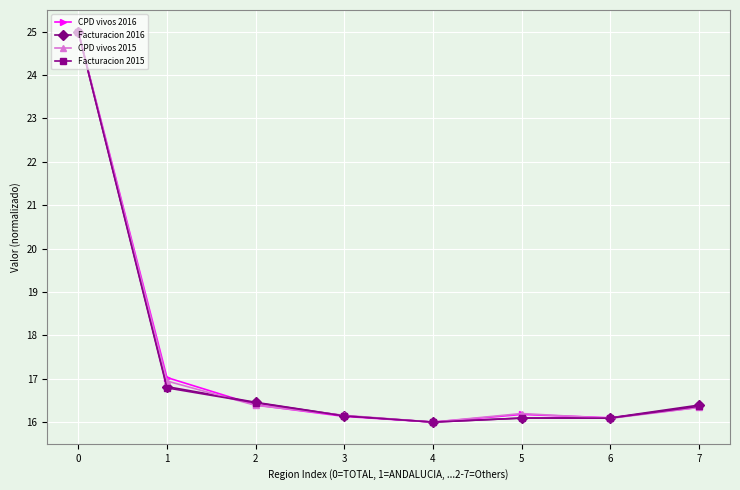

In CPD vivos 2015, how many points are higher than both neighbors (excluding endpoints)?

1